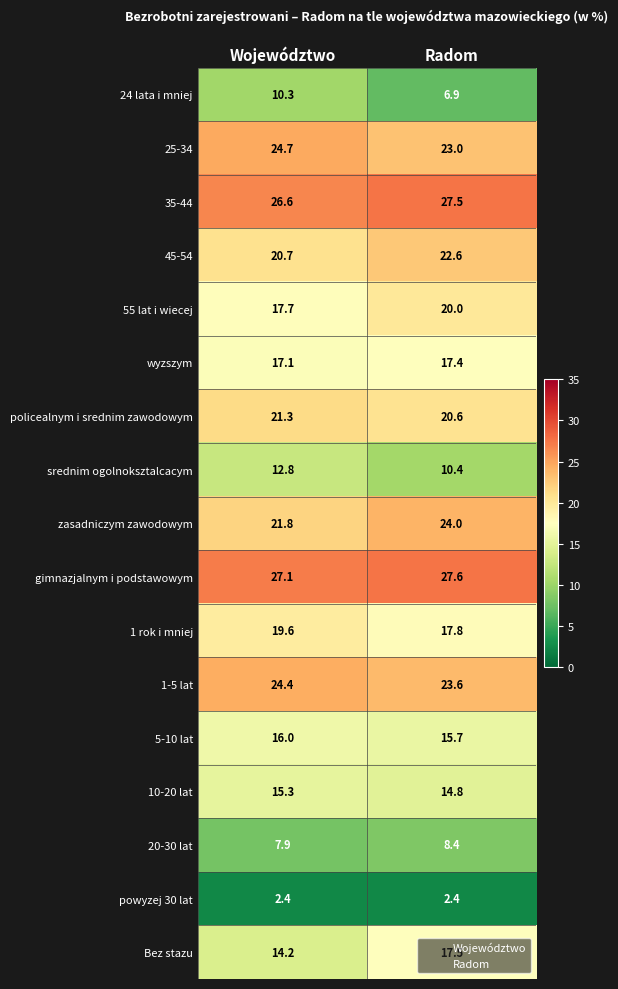

Where does the 20-30 lat series first go above 8?

Radom